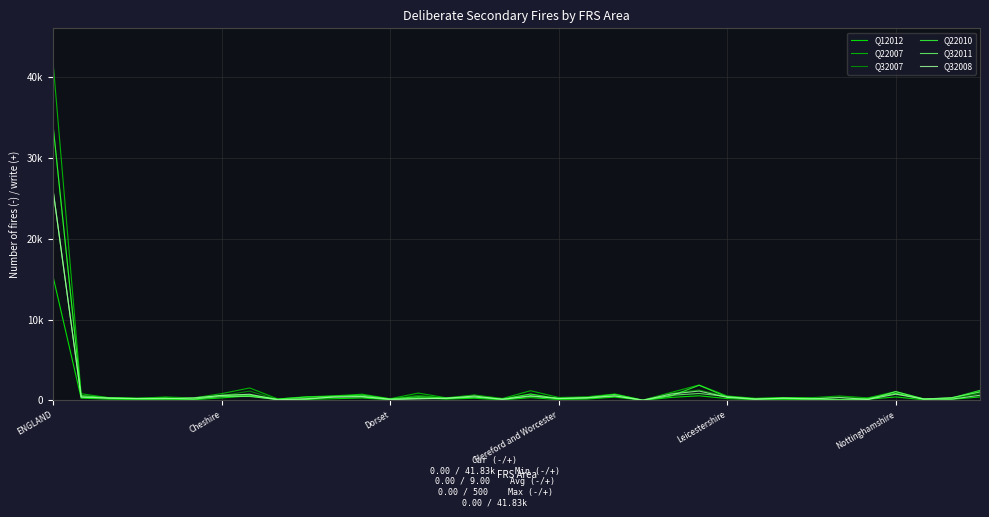

In Q32011, how many points are lower than both neighbors (excluding endpoints)?

11